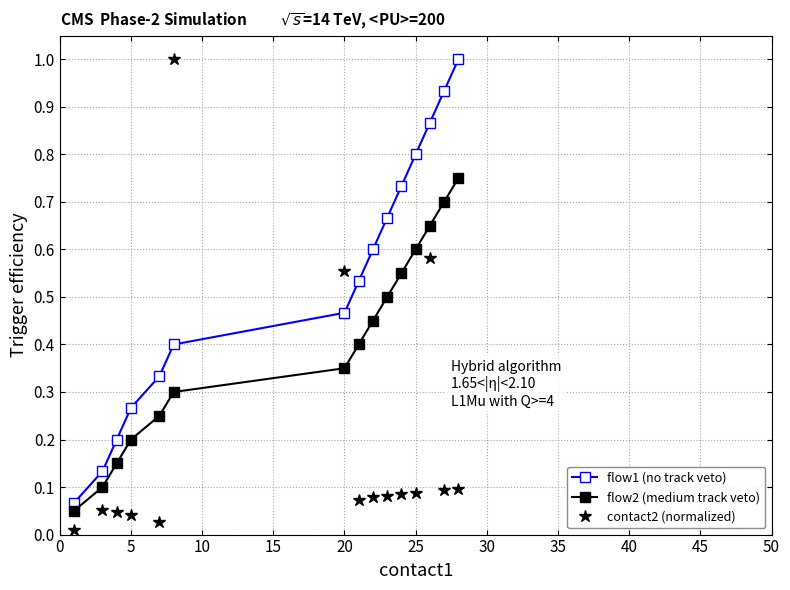

List the series in order of their overall mean, lowest first.

contact2 (normalized), flow2 (medium track veto), flow1 (no track veto)